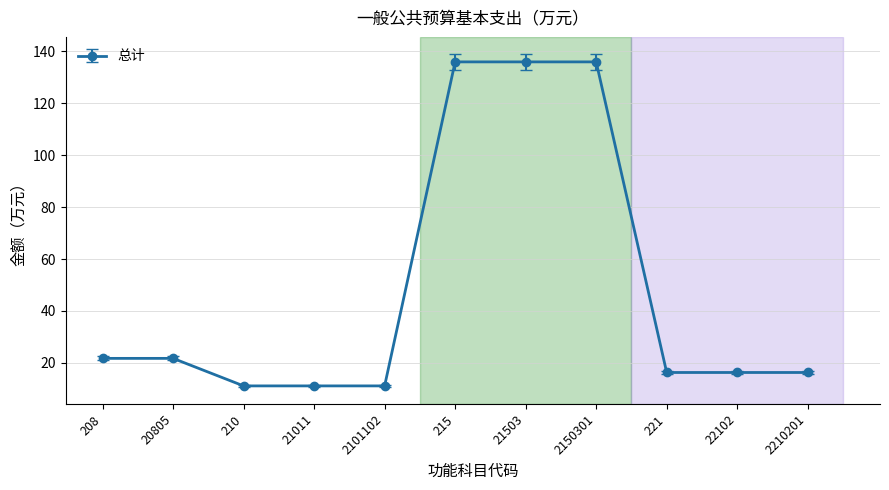

How many lines are shown in the chart?

1